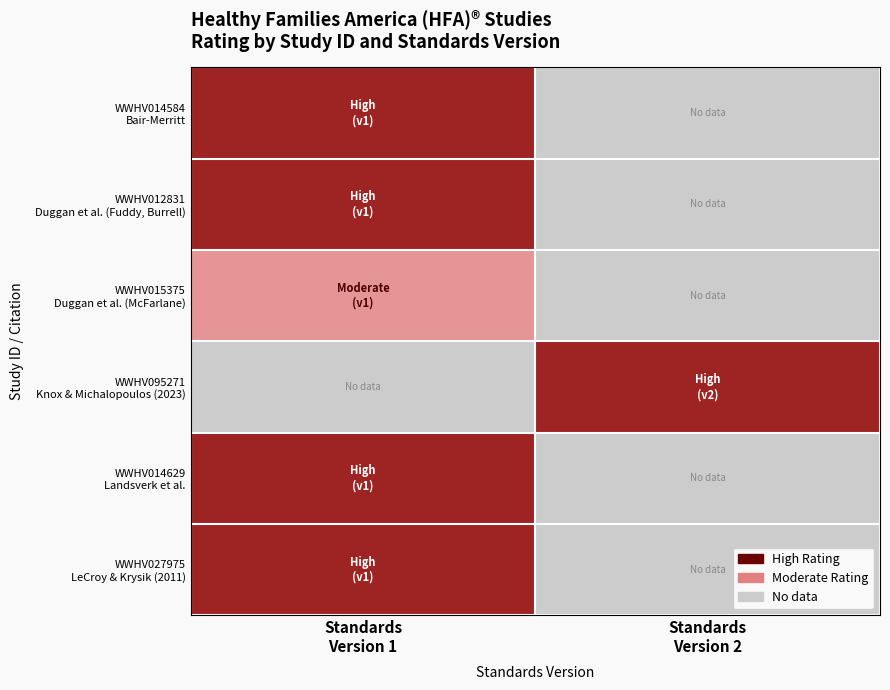

What is the maximum value shown in the chart?

2.0